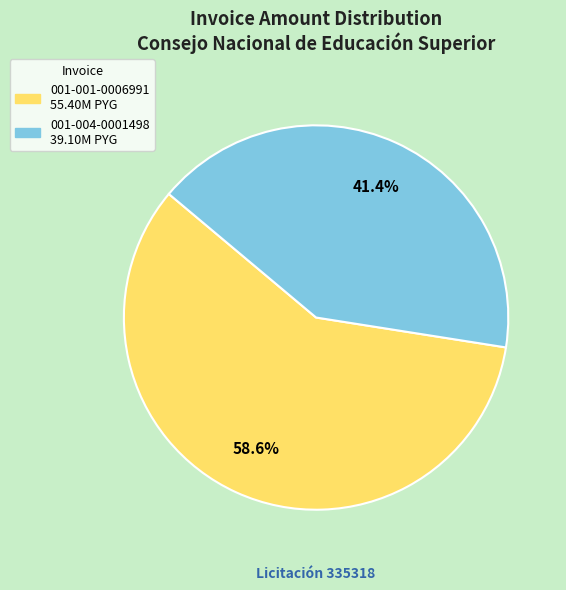

Combined, do 001-001-0006991 and 001-004-0001498 account for over 50%?

Yes